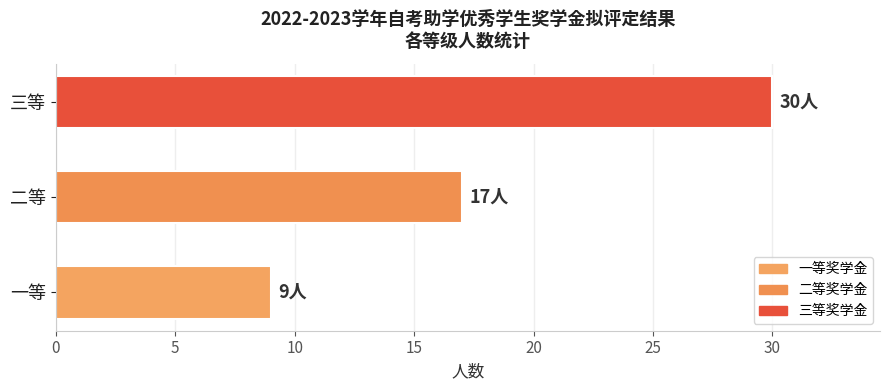

What is the smallest value displayed?

9